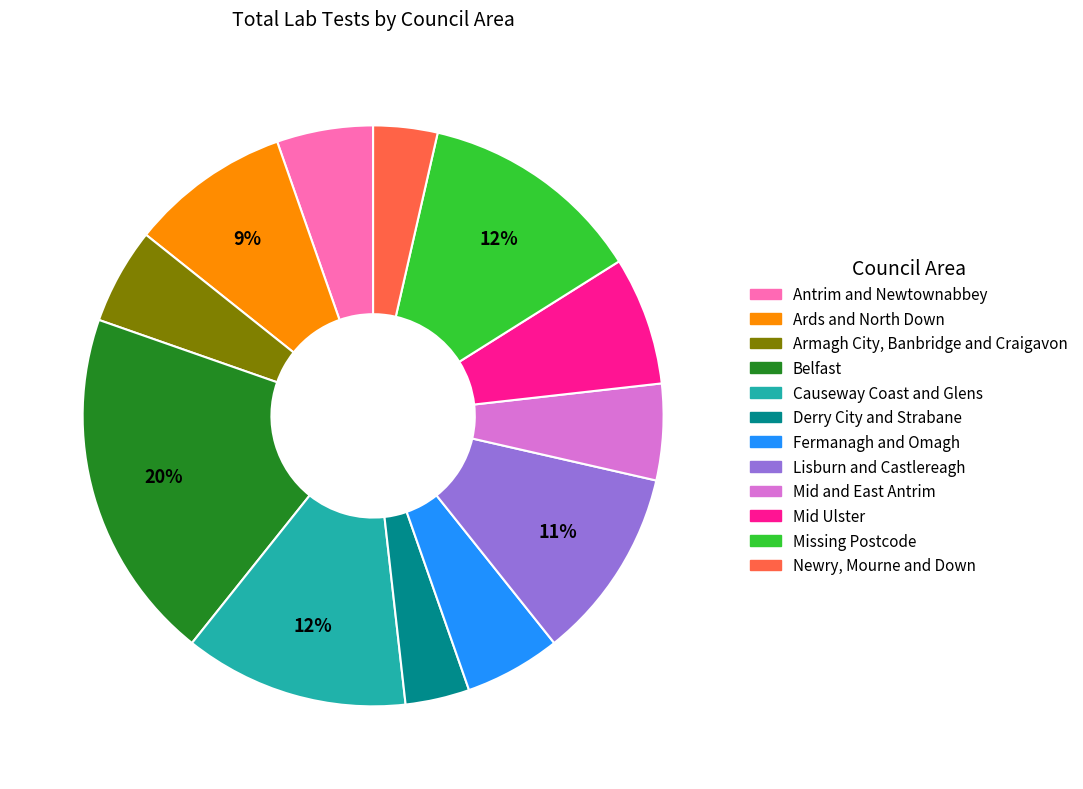

Which category has the biggest portion of the pie?

Belfast